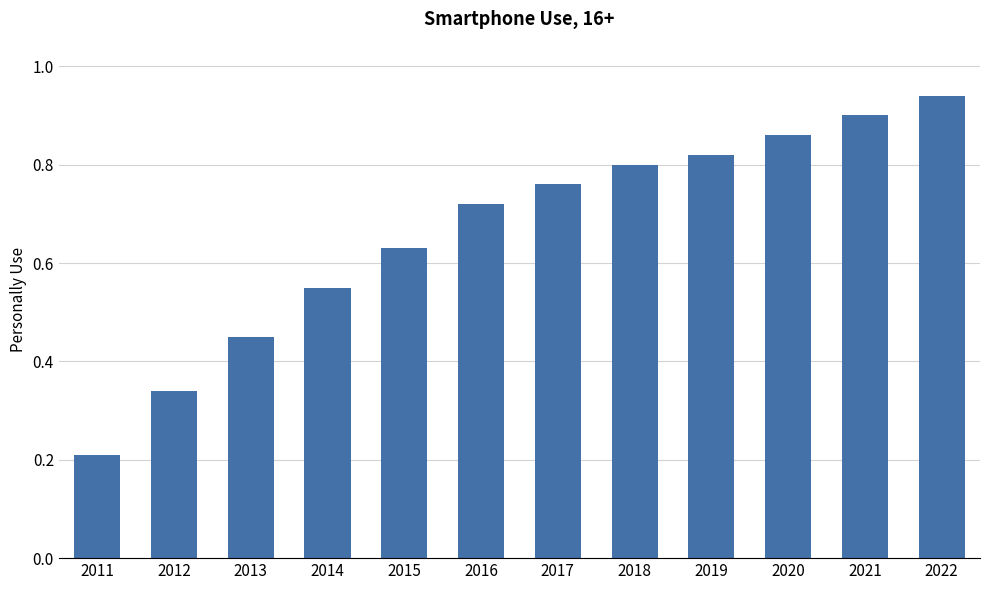

At which category does the chart reach its peak across all series?

2022